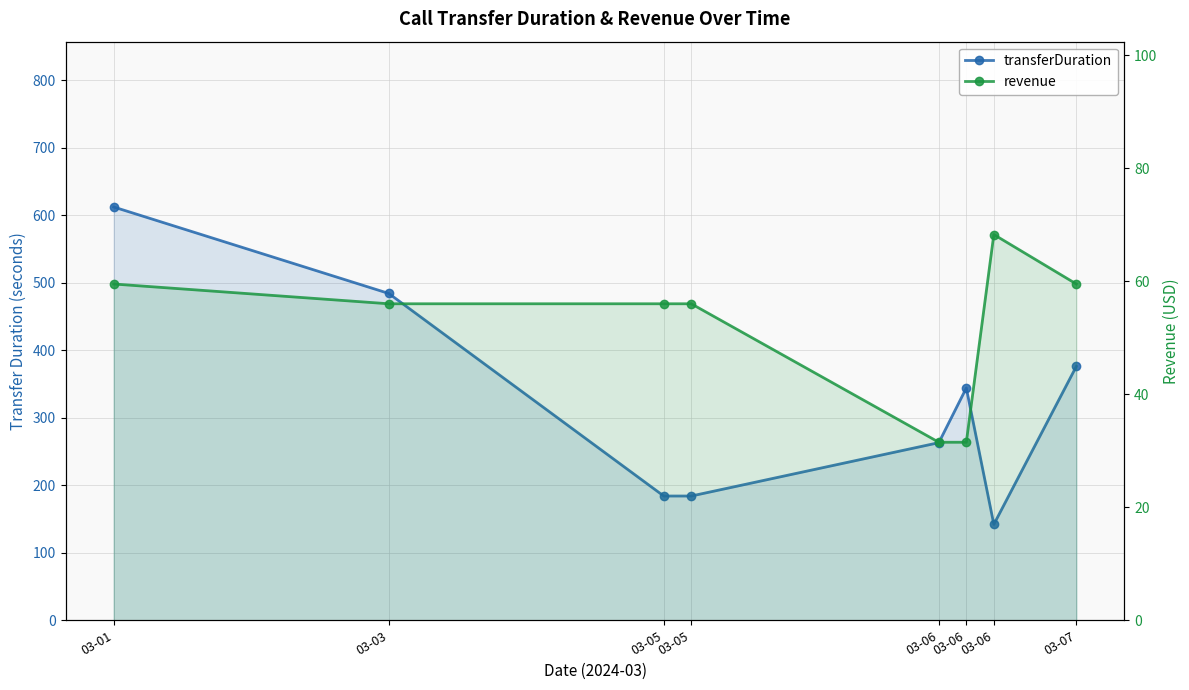

List the labels in order of transferDuration value, largest first.

03-01, 03-03, 03-07, 03-06, 03-06, 03-05, 03-05, 03-06